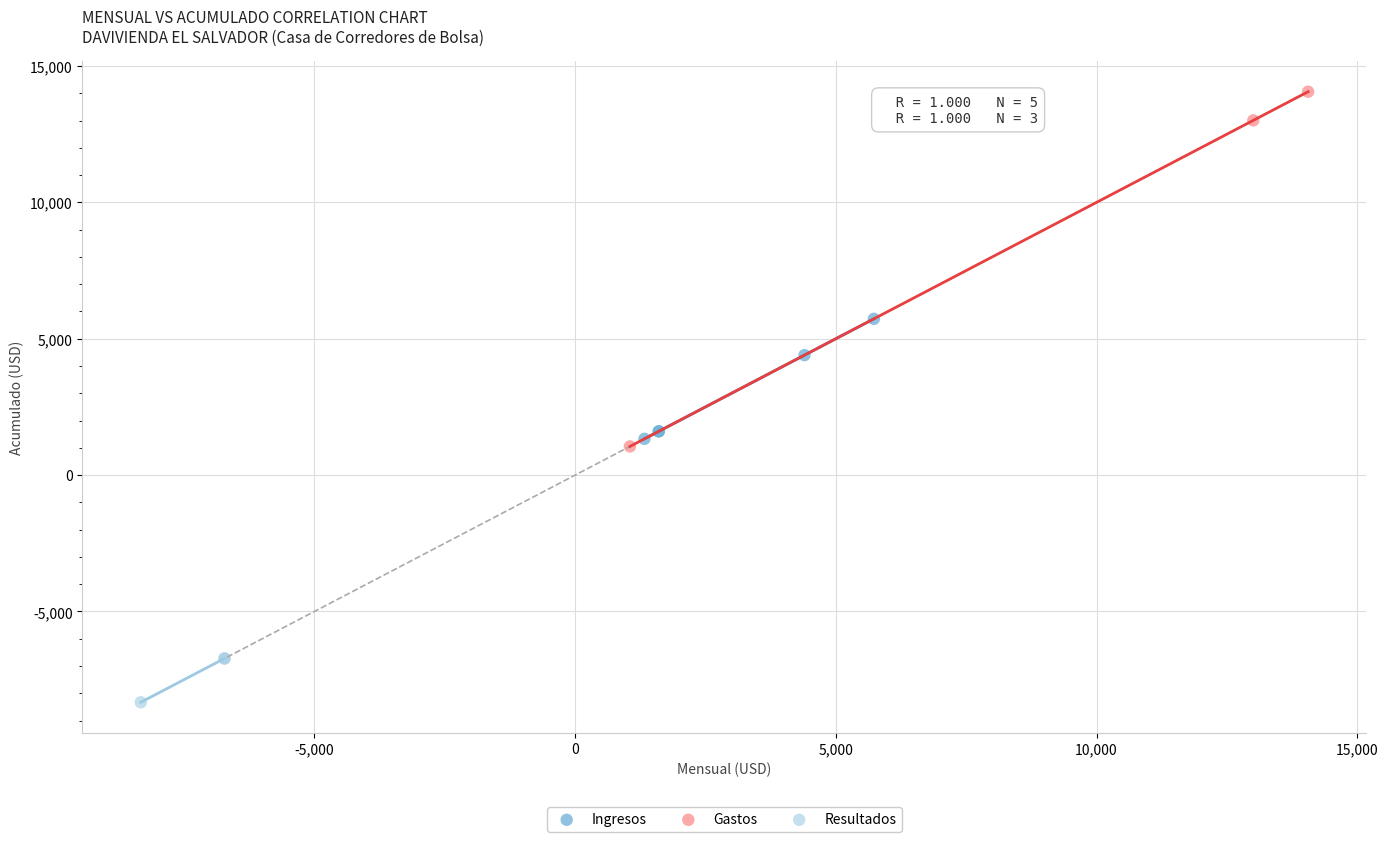

Which series reaches the maximum Y coordinate?

Gastos